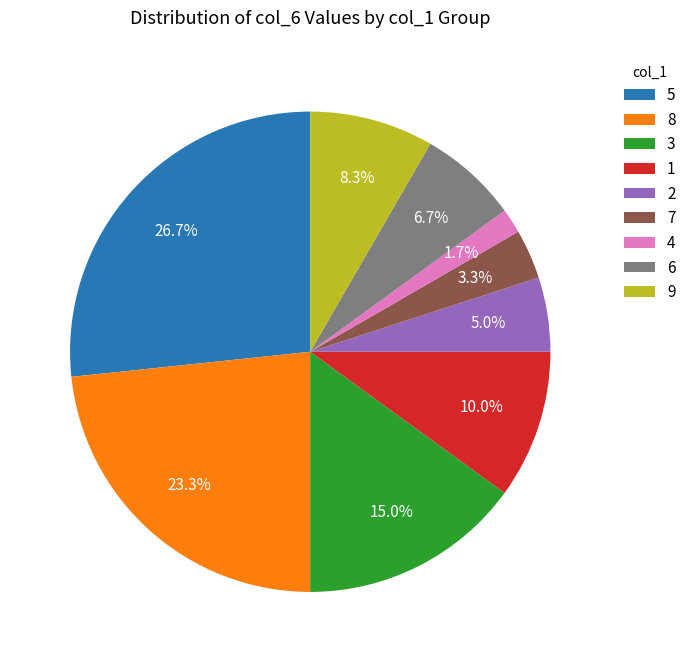

What percentage is the 3 slice, to the nearest percent?

15%